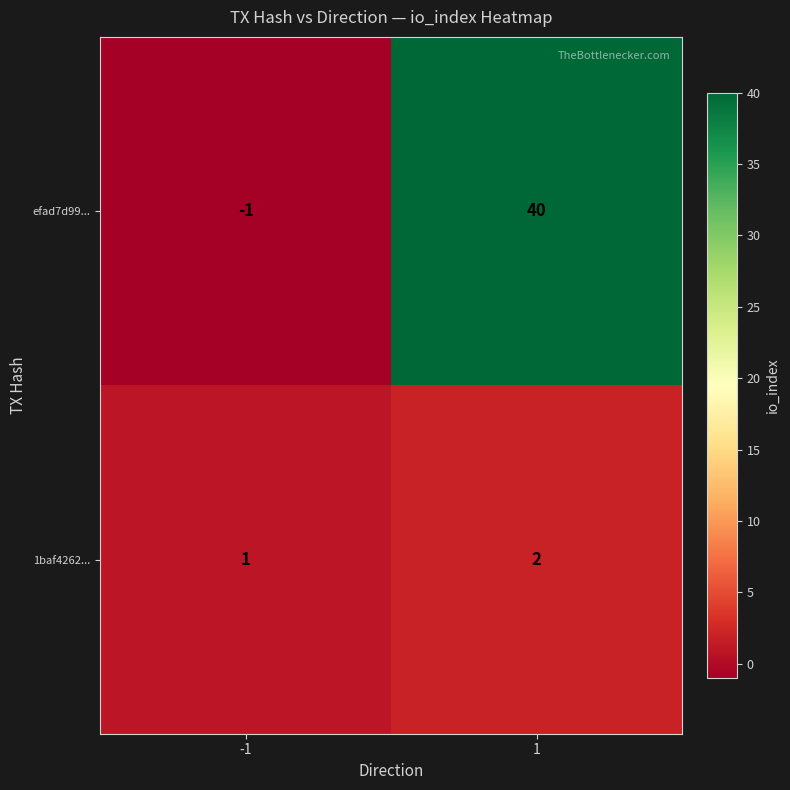

What is the minimum value shown in the chart?

-1